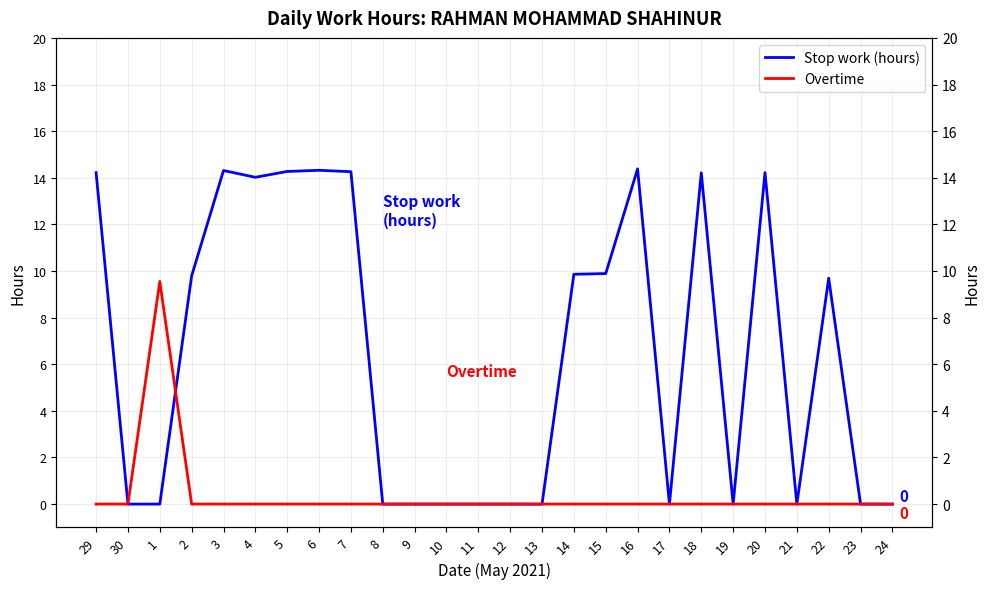

What is the average value of the Stop work (hours) series?

6.4